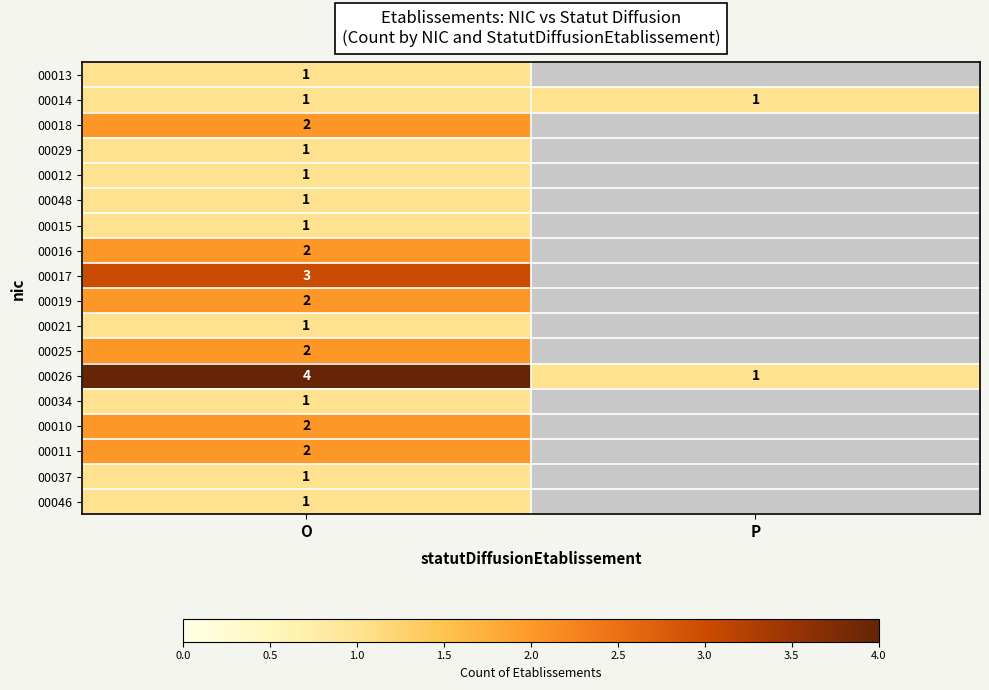

The 00029 series shows 1 at O. True or false?

True